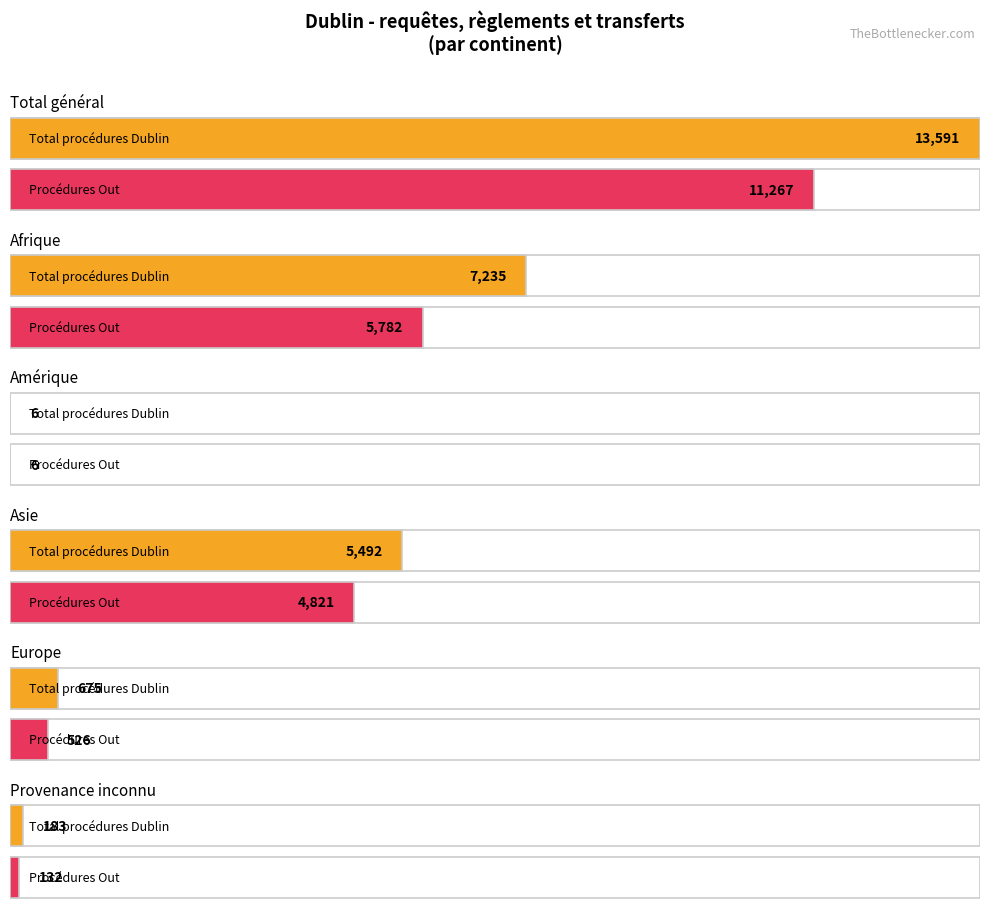

What is the label of the 2nd bar from the left?

Afrique